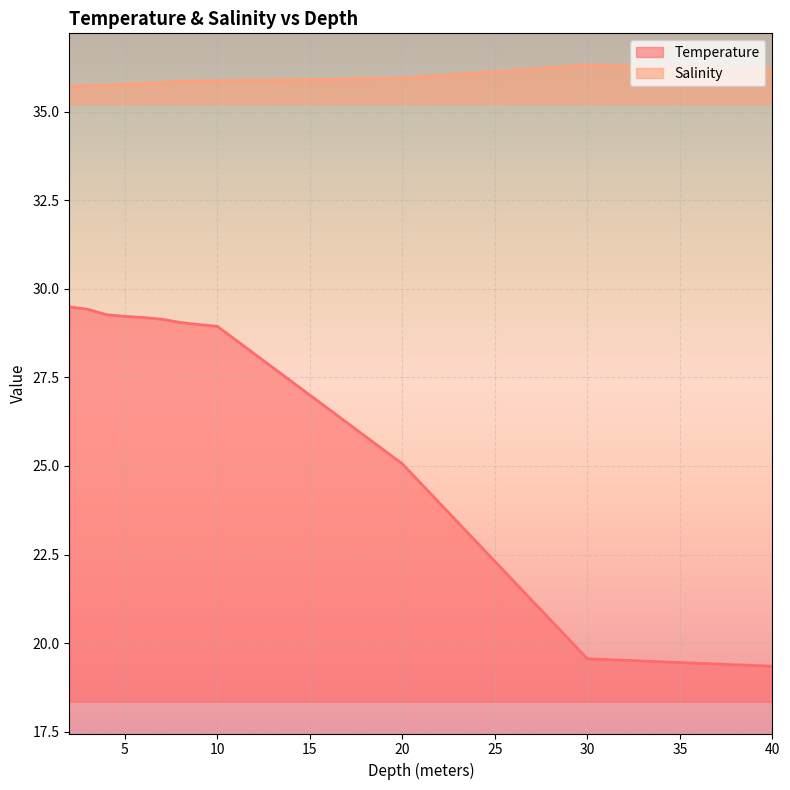

The Temperature series shows 28.9 at 10. True or false?

True